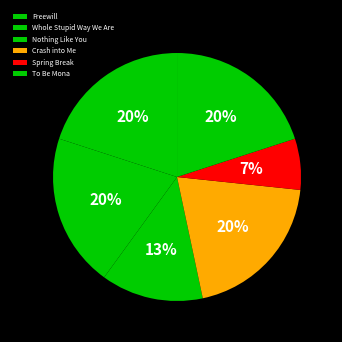

How many segments does this pie chart have?

6